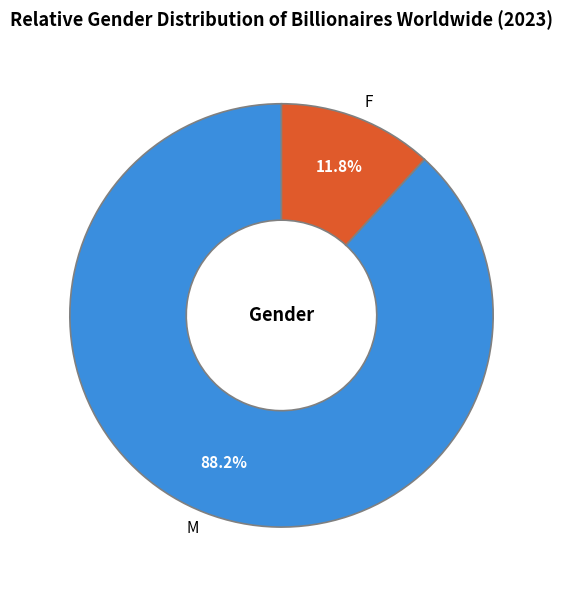

Is there a majority slice in this chart?

Yes